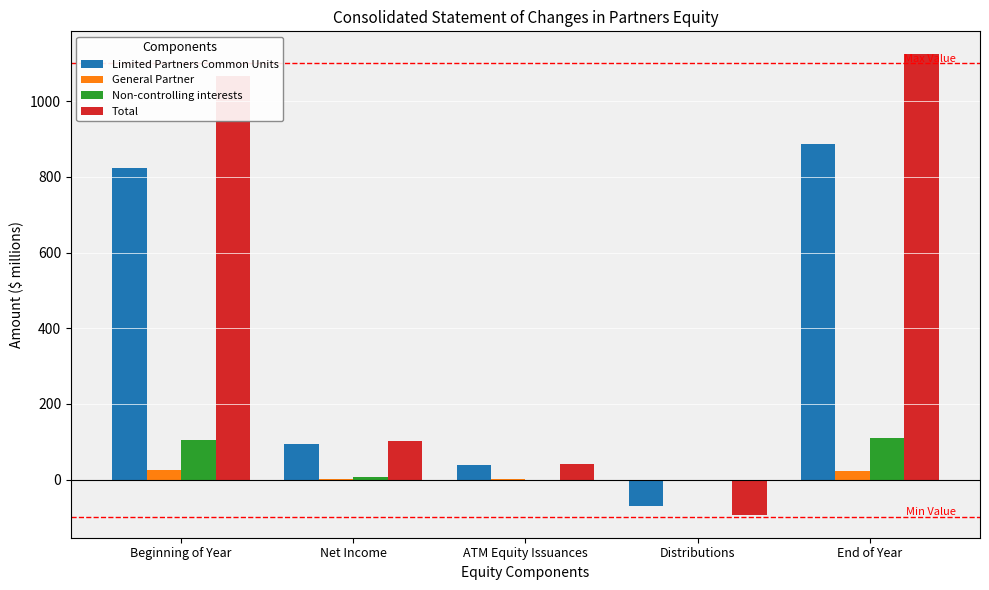

How many data points does each series have?

5